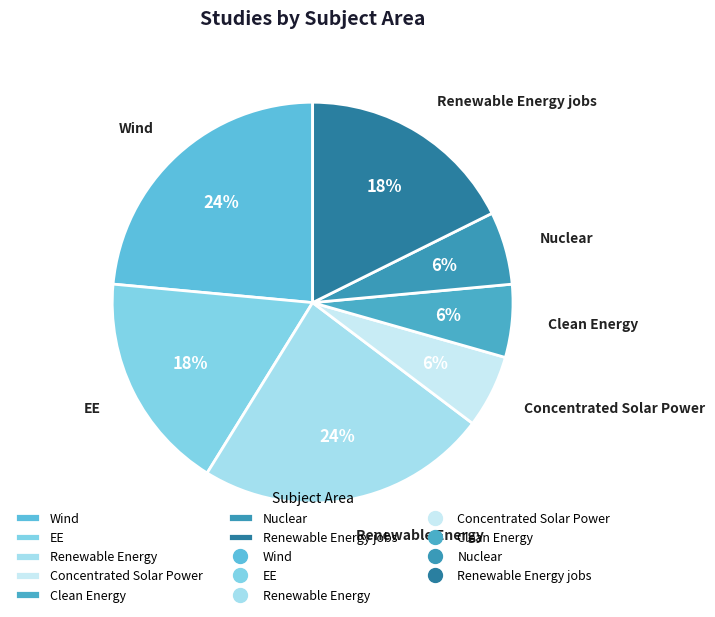

Which has a higher value, EE or Concentrated Solar Power?

EE